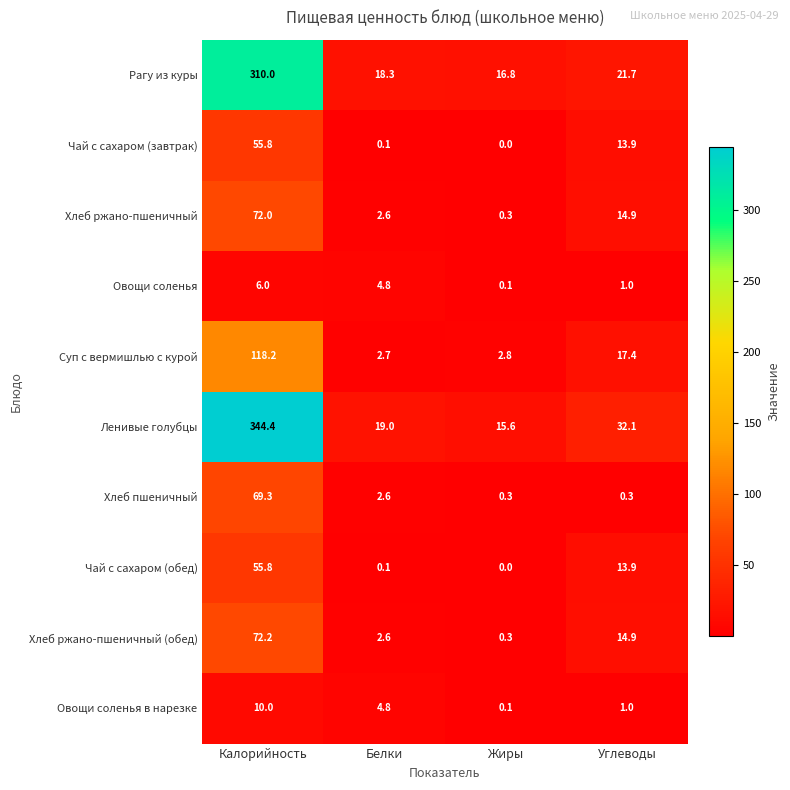

What is the sum of all Овощи соленья values?

11.9